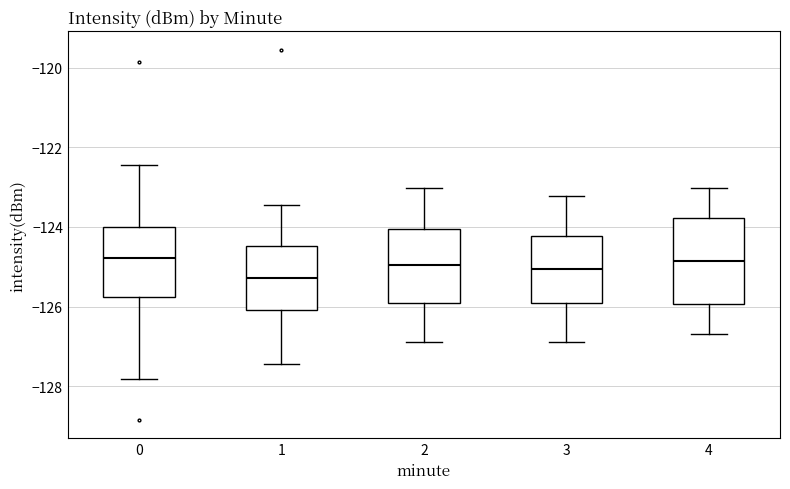

Which box's median line is the lowest?

1